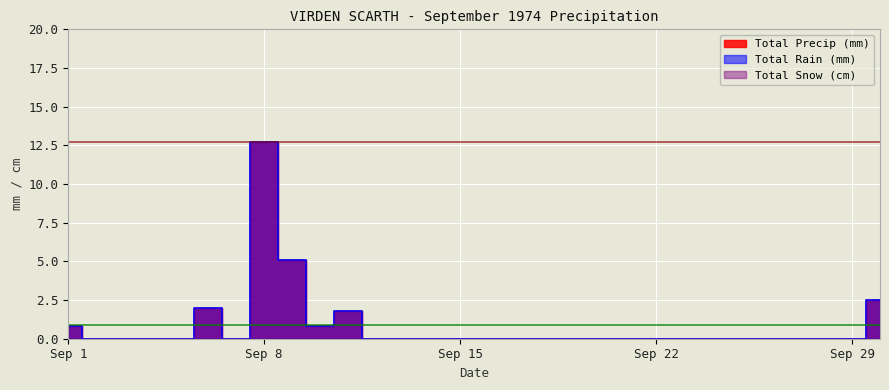

What is the sum of the Total Precip (mm) values at 1974-09-17 and 1974-09-06?

2.0